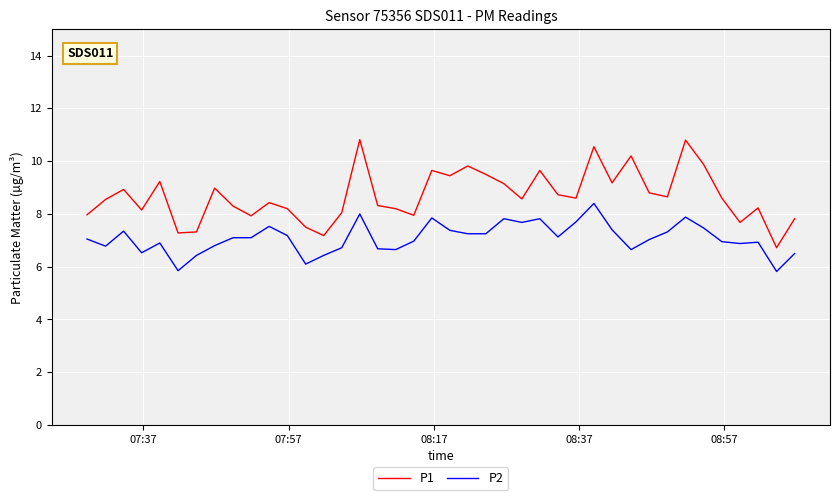

Which series has the largest range (max minus min)?

P1